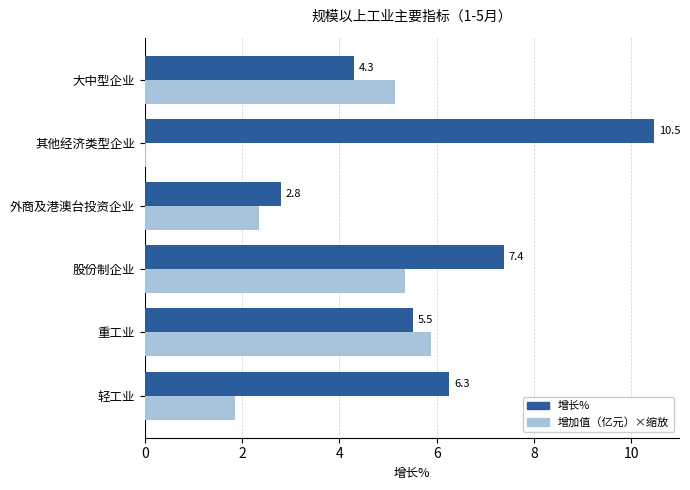

What is the maximum value shown in the chart?

10.5